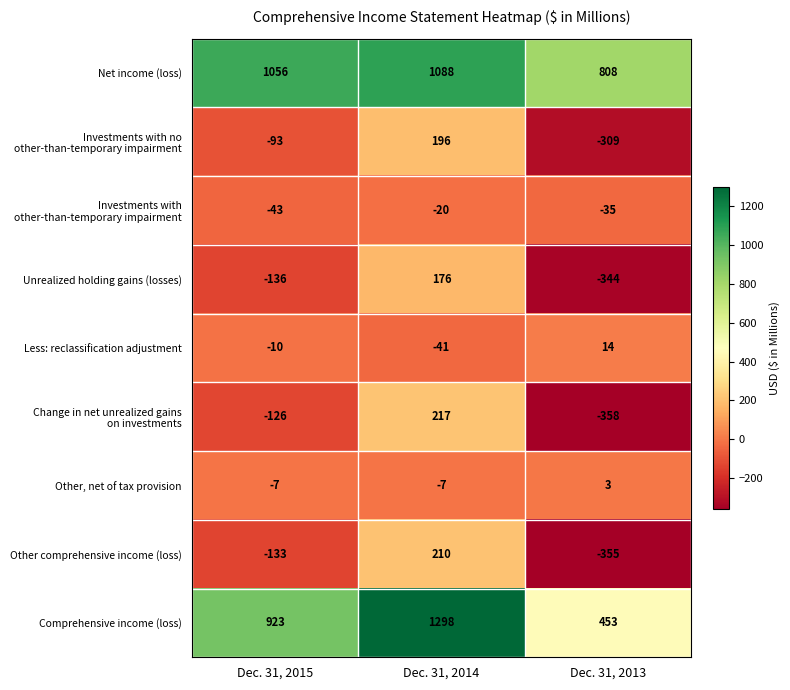

What is the sum of all Less: reclassification adjustment values?

-37